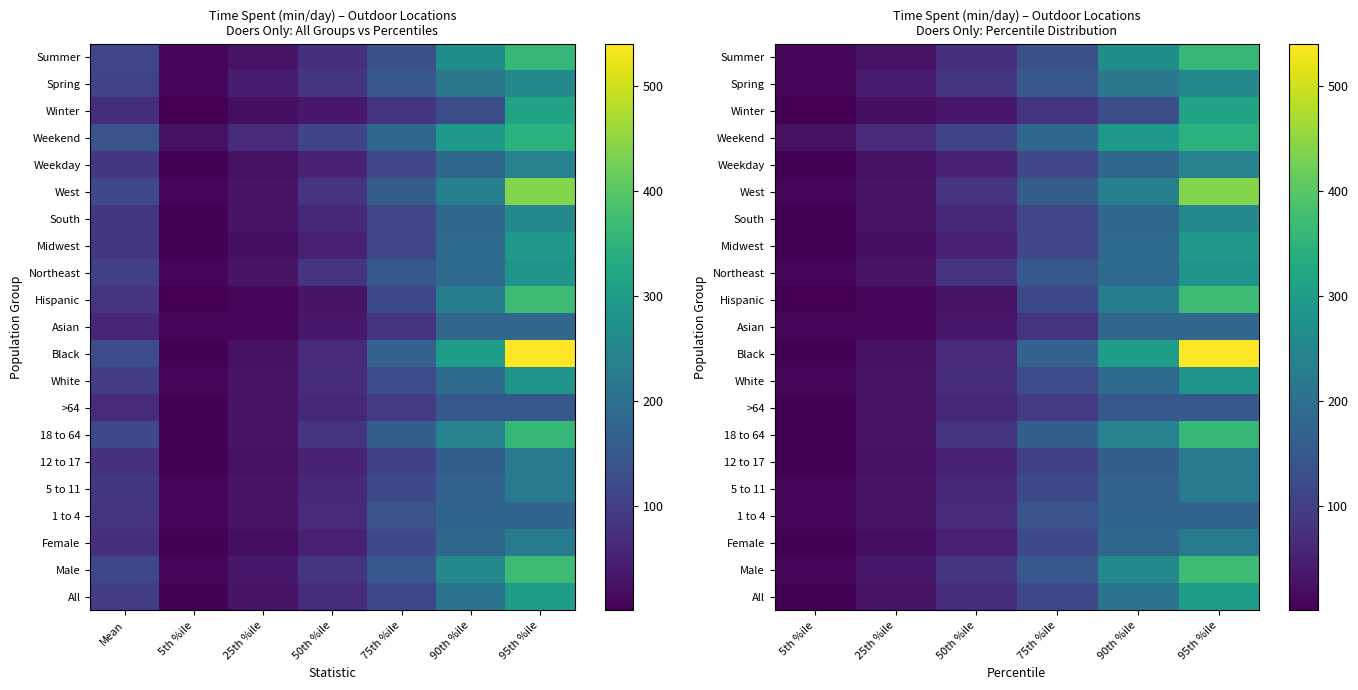

Count the number of data series in this chart.

21